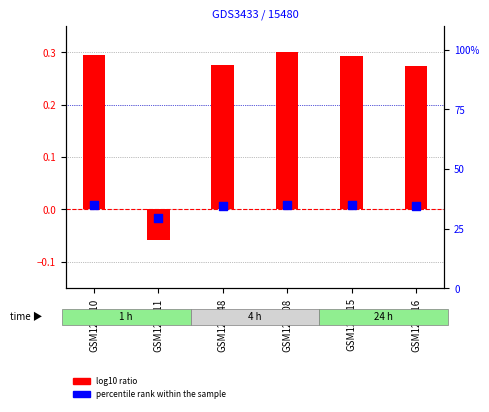

Which series contains the highest Y value?

percentile rank within the sample